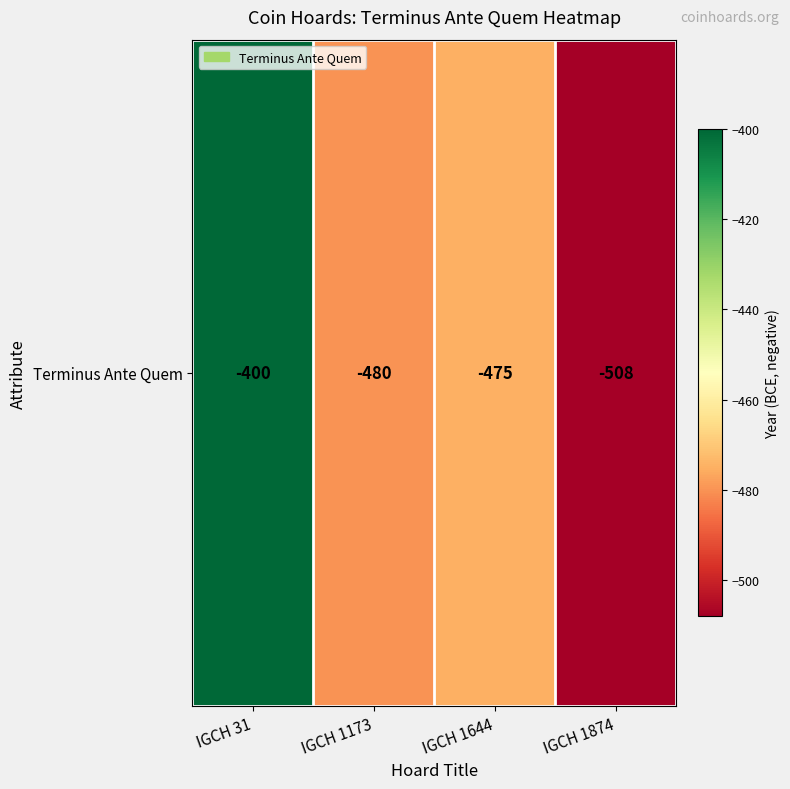

The value at IGCH 1173 is -480. True or false?

True